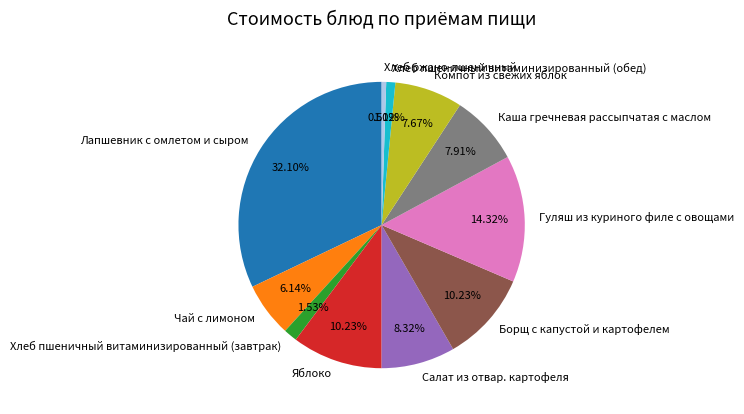

What percentage is NOT represented by Каша гречневая рассыпчатая с маслом?

92.1%